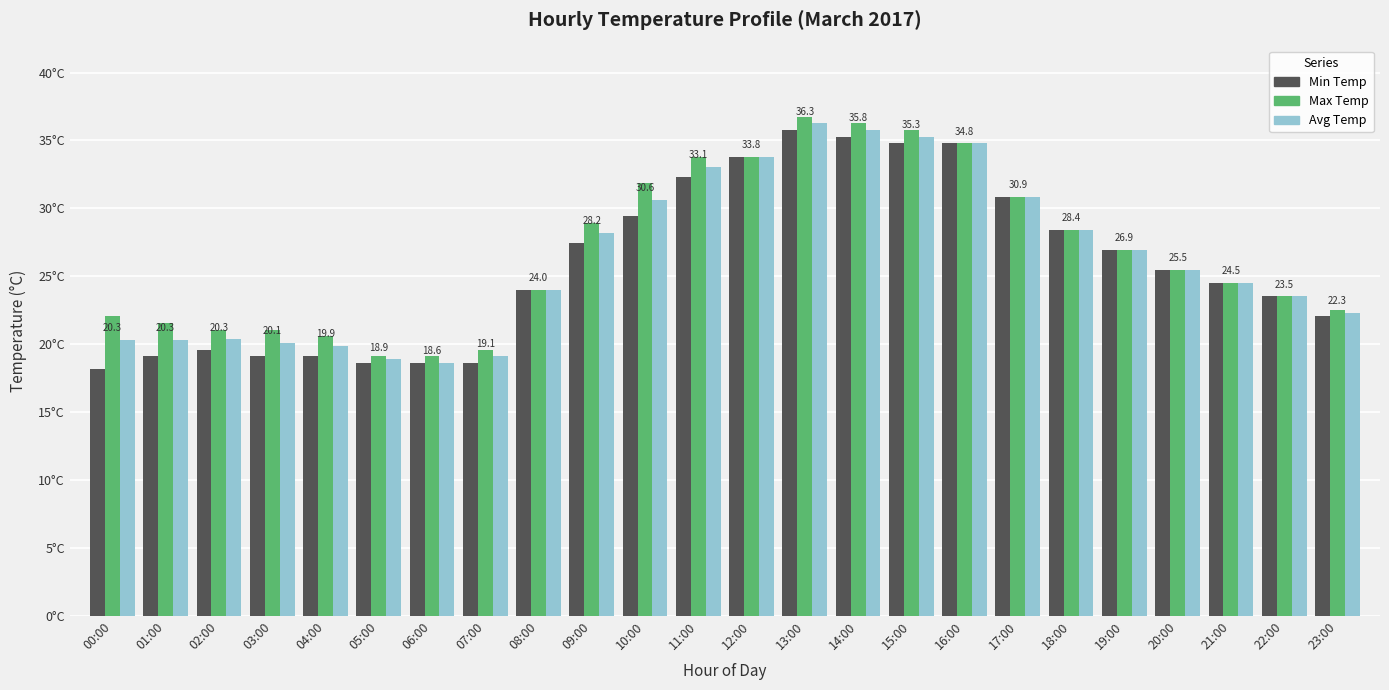

Which series has the largest total across all categories?

Max Temp